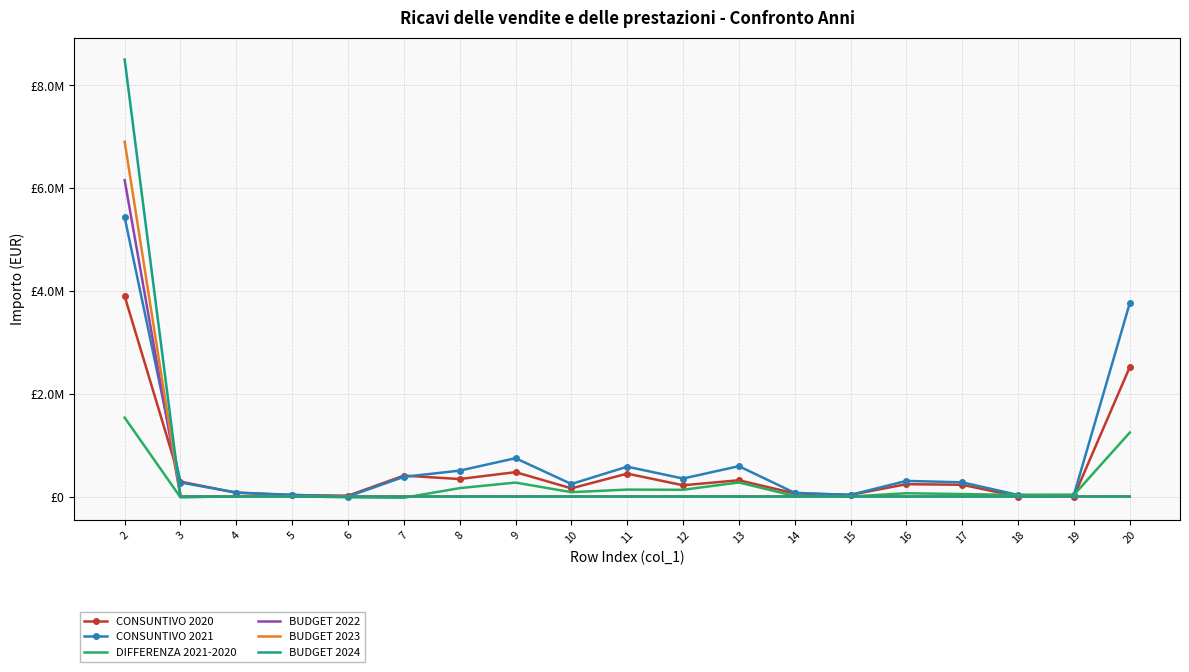

What are all the series names shown in the legend?

CONSUNTIVO 2020, CONSUNTIVO 2021, DIFFERENZA 2021-2020, BUDGET 2022, BUDGET 2023, BUDGET 2024